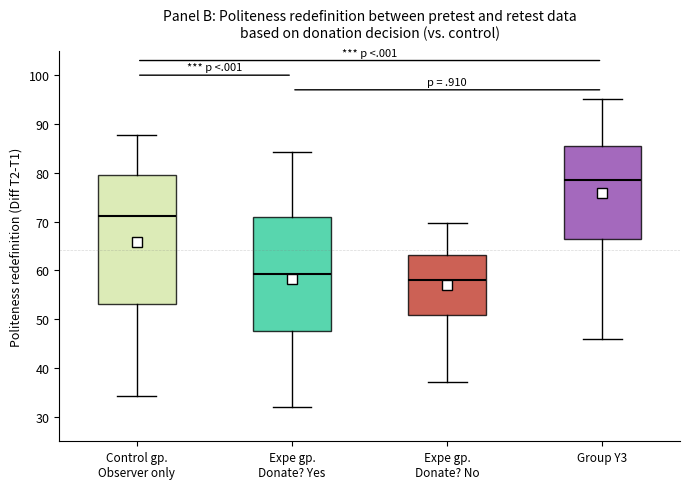

Reading left to right, read every box against the y-axis: the position of its median line, the range the box covers, and the ends of its whiskers. The values are not printed on the chart, so give them approximately, as read against the axis.

Control gp. Observer only: median 71, box 53 to 79, whiskers 34 to 88
Expe gp. Donate? Yes: median 59, box 47 to 71, whiskers 32 to 84
Expe gp. Donate? No: median 58, box 51 to 63, whiskers 37 to 70
Group Y3: median 79, box 66 to 86, whiskers 46 to 95